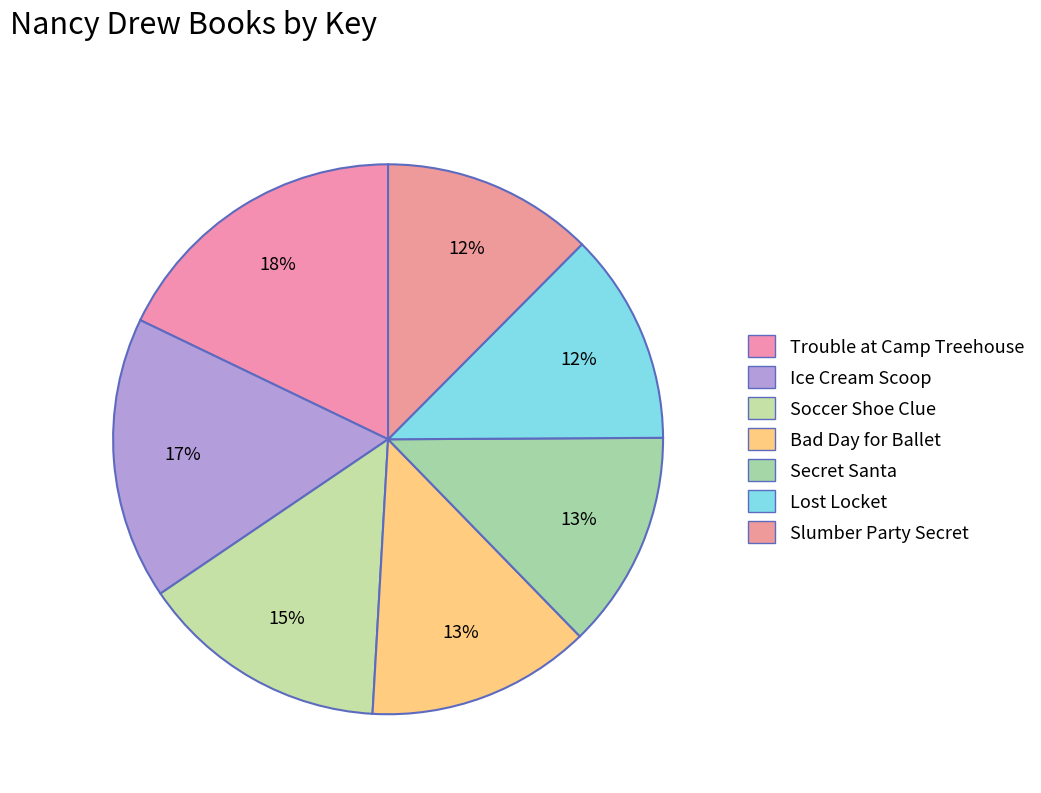

Is the sum of Ice Cream Scoop and Trouble at Camp Treehouse greater than half?

No